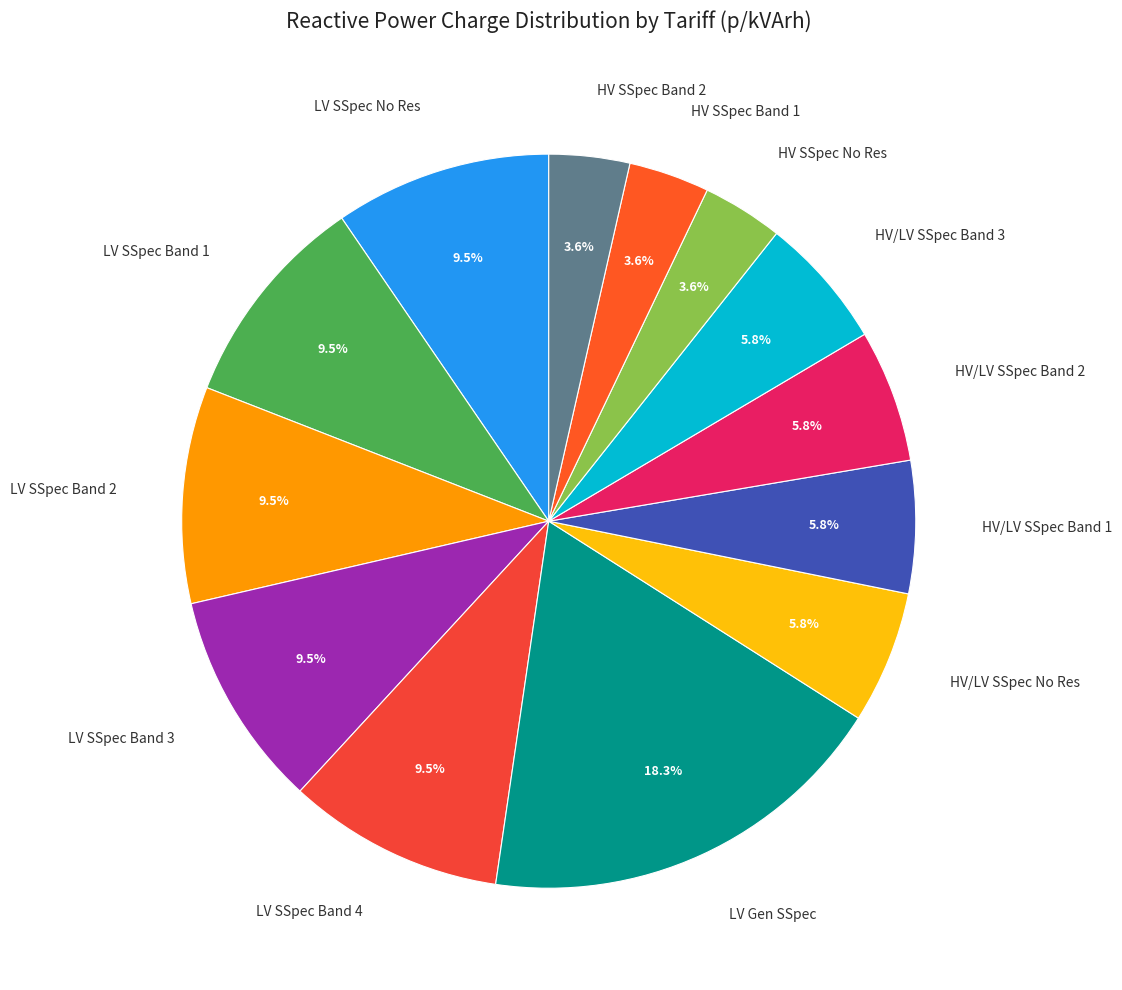

To the nearest percent, what is the difference between the largest and smallest slice percentages?

15%